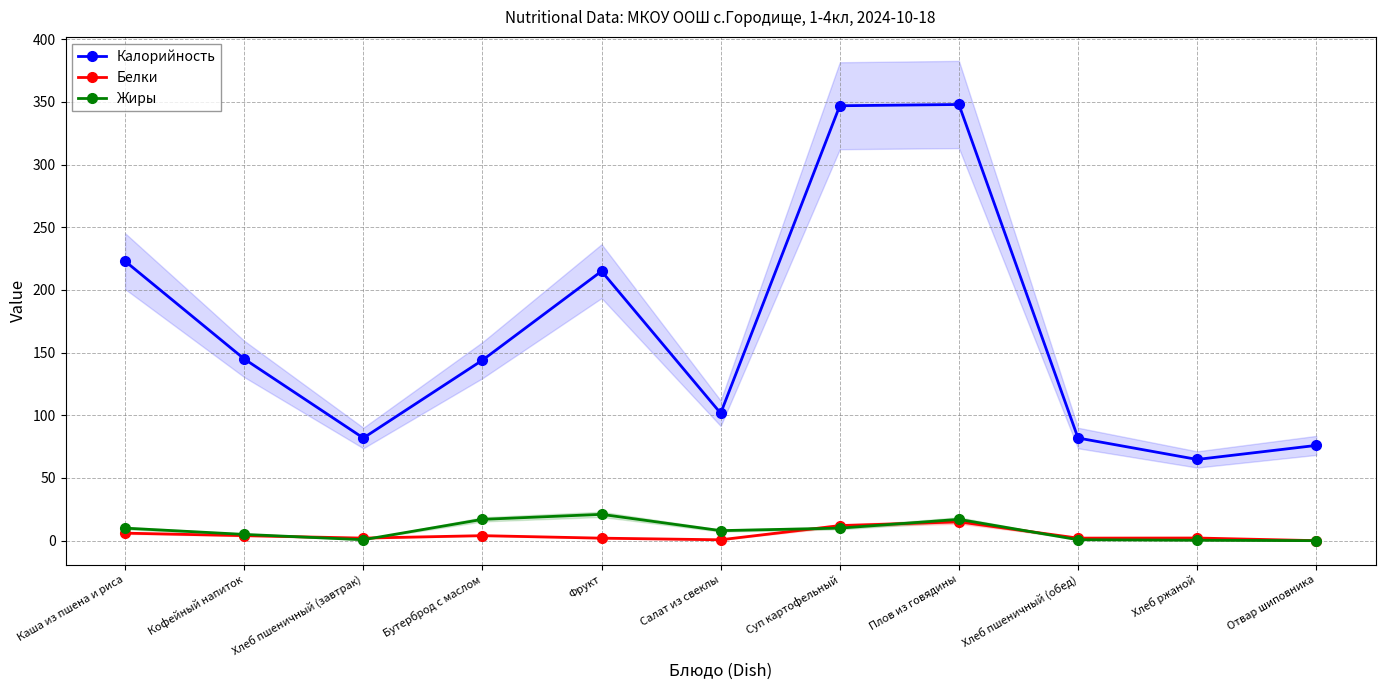

What is the lowest value of the Калорийность series?

64.8